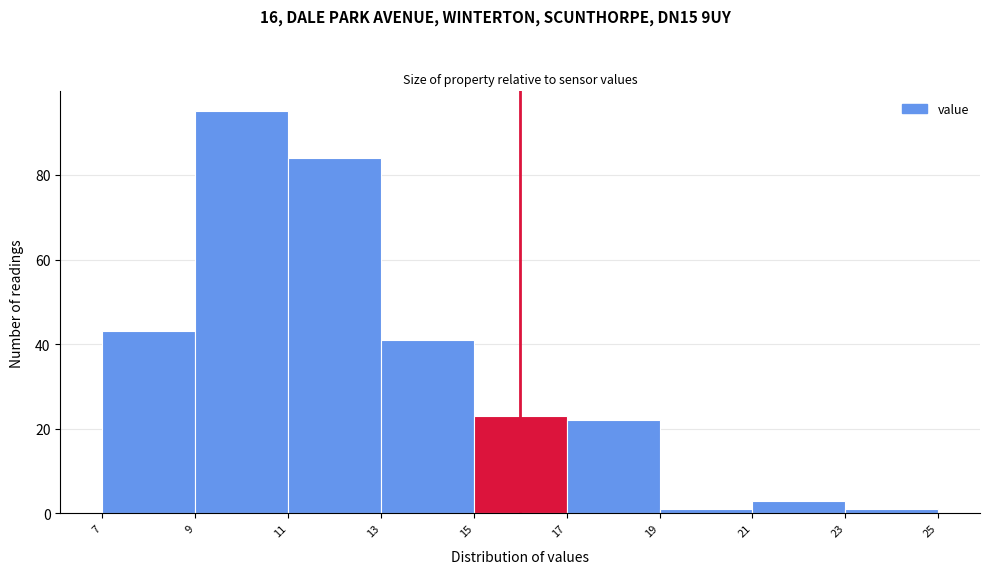

What is the height of the bar covering 15 to 17 on the x-axis? The values are not printed on the chart, so give them approximately, as read against the axis.

24